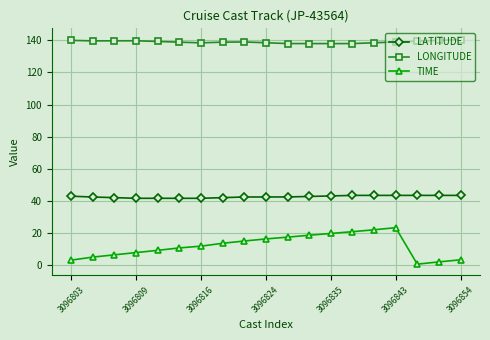

How many distinct data groups are displayed?

3